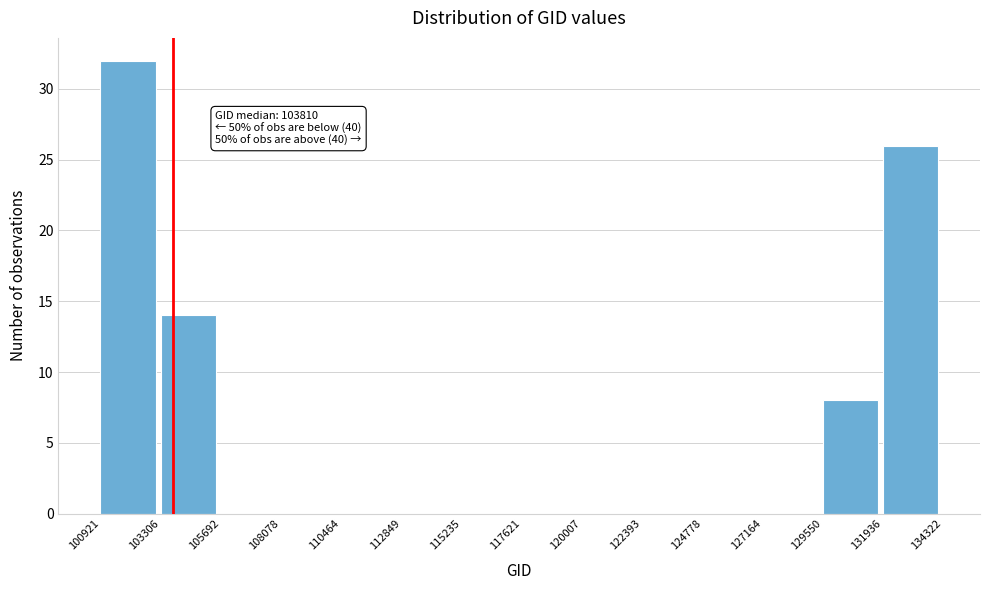

Over which range of the x-axis is the bar tallest?

100921 to 103306